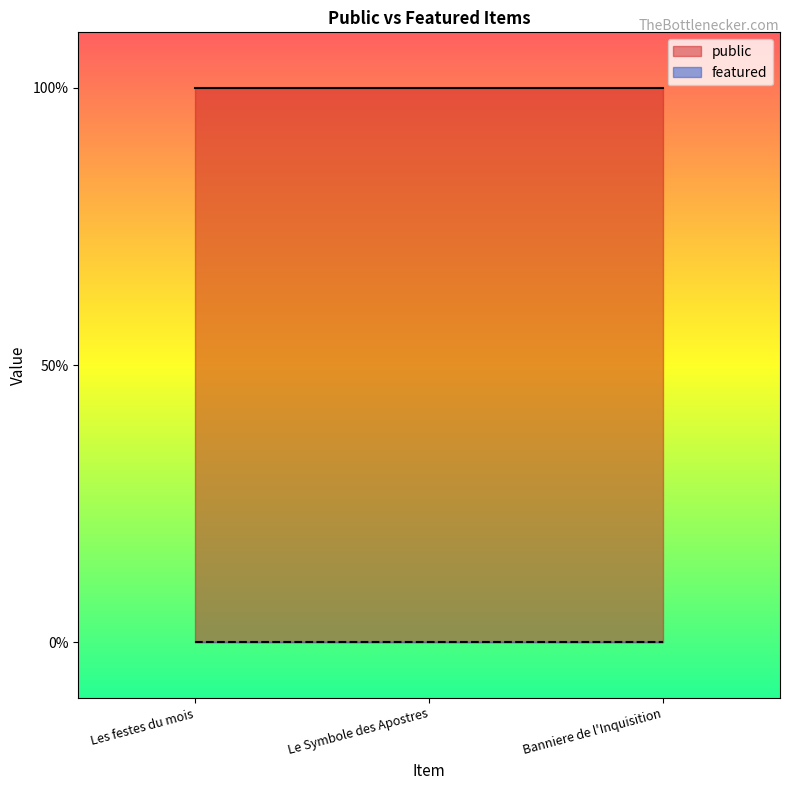

Reading left to right, transcribe all the data shown in this chart.

public: Les festes du mois=1	Le Symbole des Apostres=1	Banniere de l'Inquisition=1
featured: Les festes du mois=0	Le Symbole des Apostres=0	Banniere de l'Inquisition=0